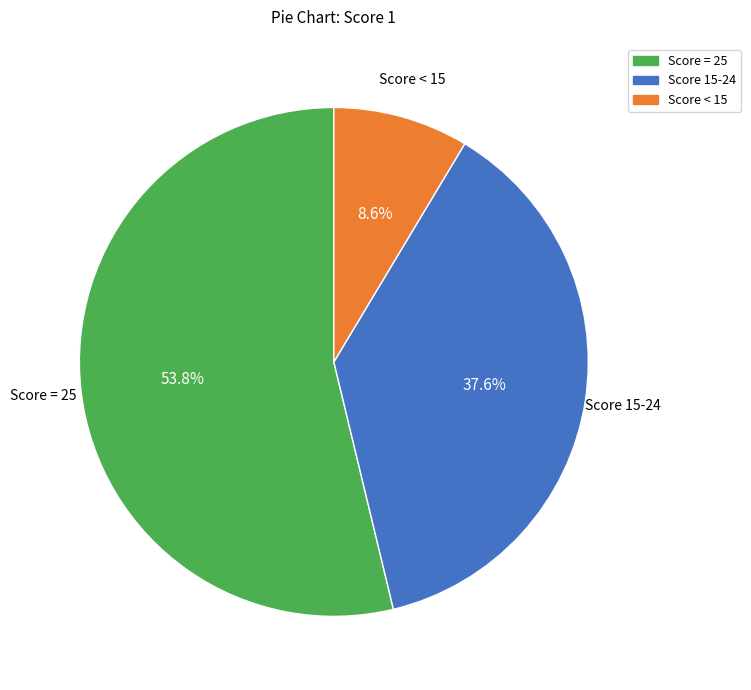

What percentage is NOT represented by Score < 15?

91.4%